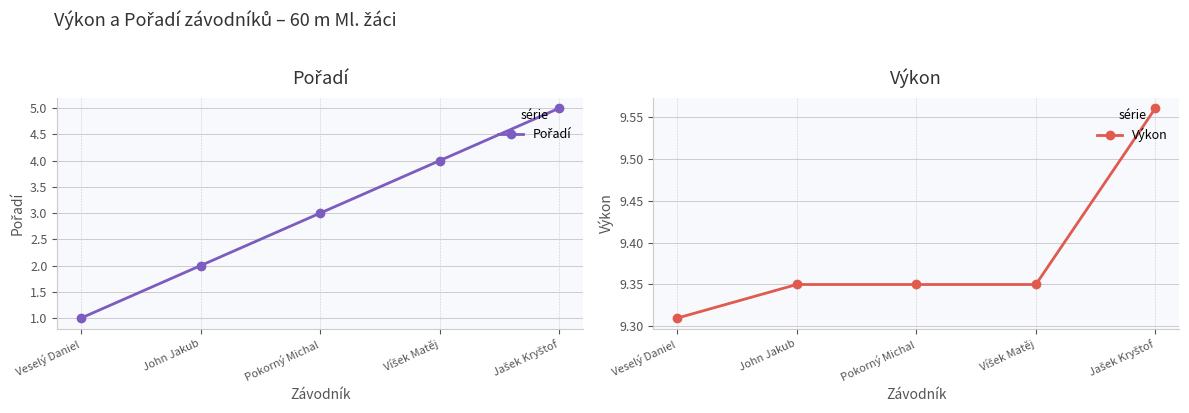

What position from the left is Veselý Daniel?

1